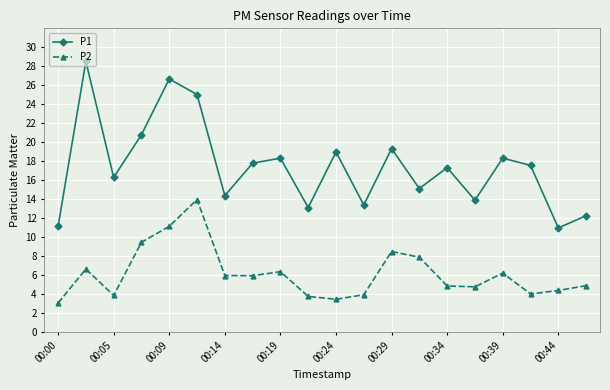

Which series has the largest range (max minus min)?

P1